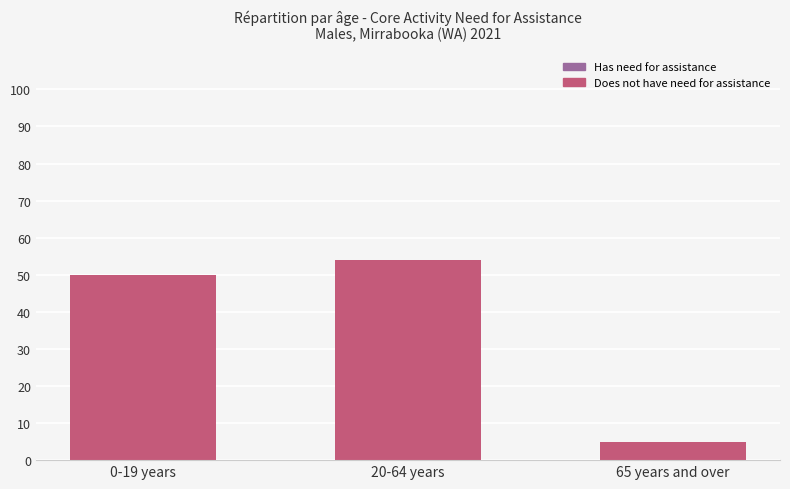

Reading left to right, transcribe all the data shown in this chart.

Has need for assistance: 0-19 years=5	20-64 years=0	65 years and over=3
Does not have need for assistance: 0-19 years=50	20-64 years=54	65 years and over=5